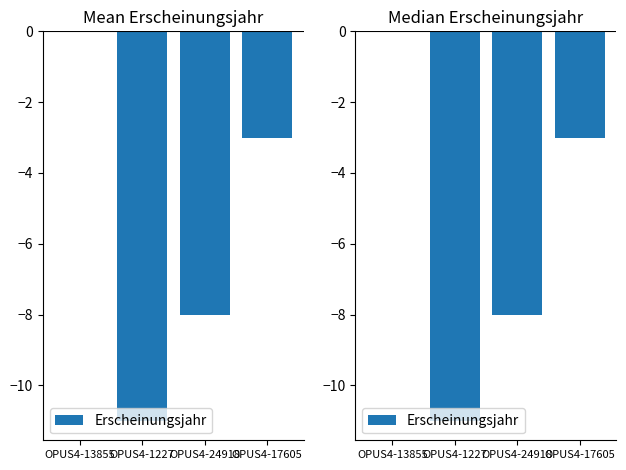

What is the change in value from OPUS4-1227 to OPUS4-17605?

+8